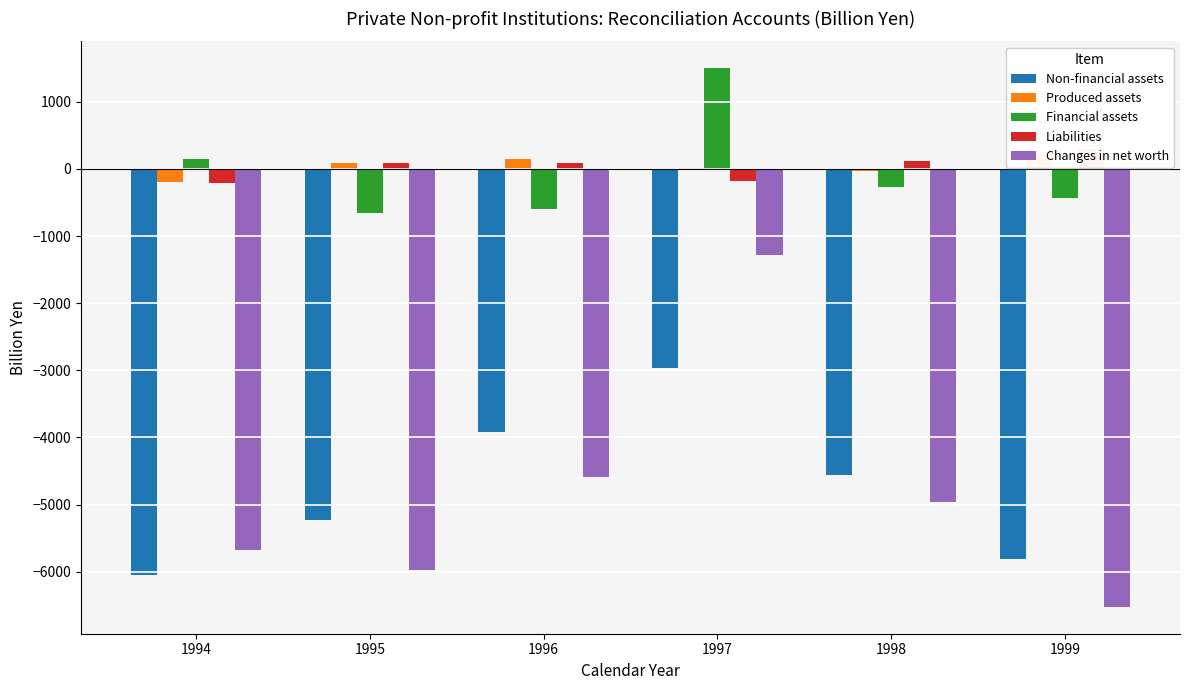

Which category has the lowest value in the Non-financial assets series?

1994